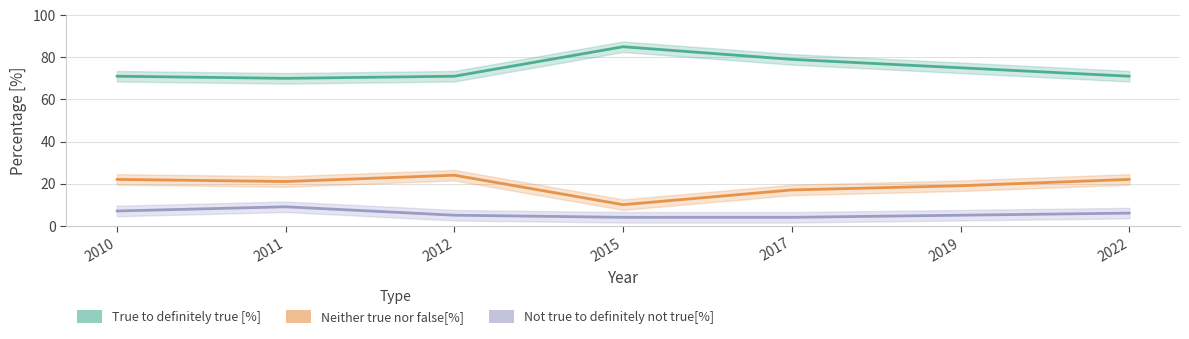

Reading left to right, transcribe all the data shown in this chart.

True to definitely true [%]: 71	70	71	85	79	75	71
Neither true nor false[%]: 22	21	24	10	17	19	22
Not true to definitely not true[%]: 7	9	5	4	4	5	6